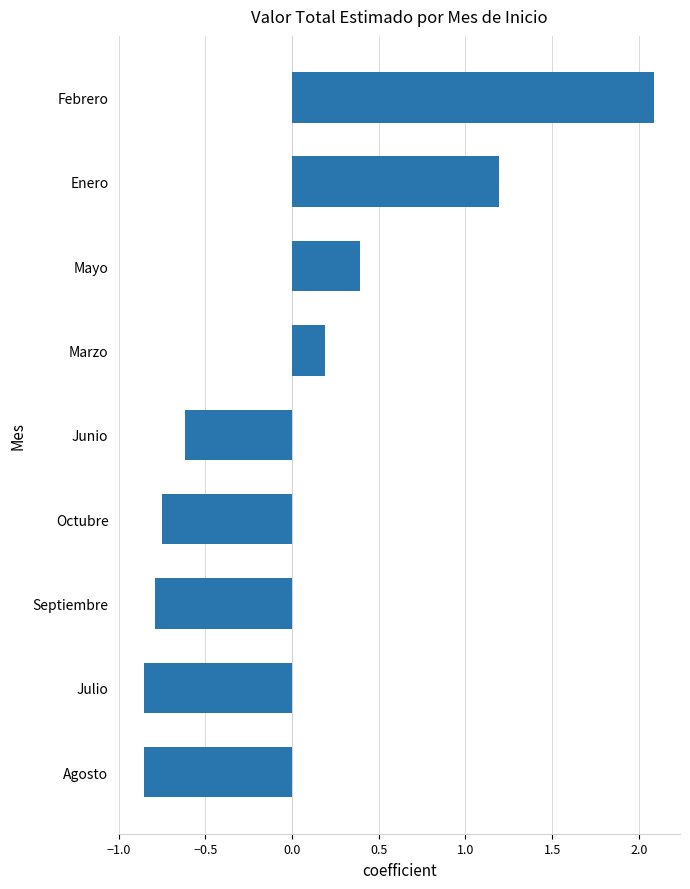

What is the difference between the maximum and minimum values?

2.9